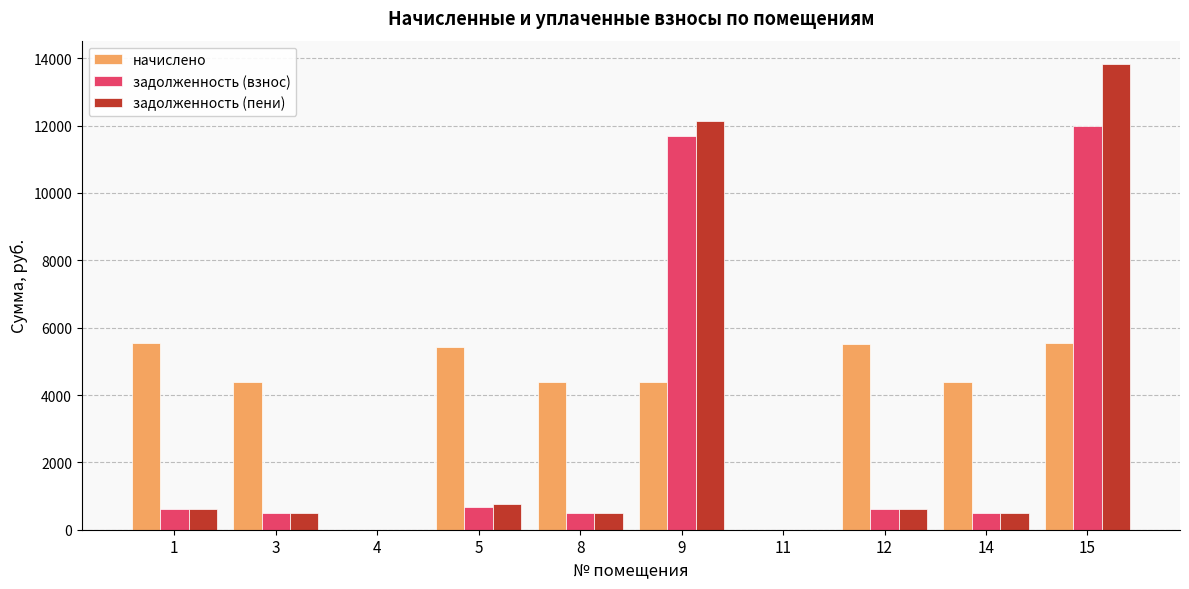

Does the chart contain stacked bars?

No